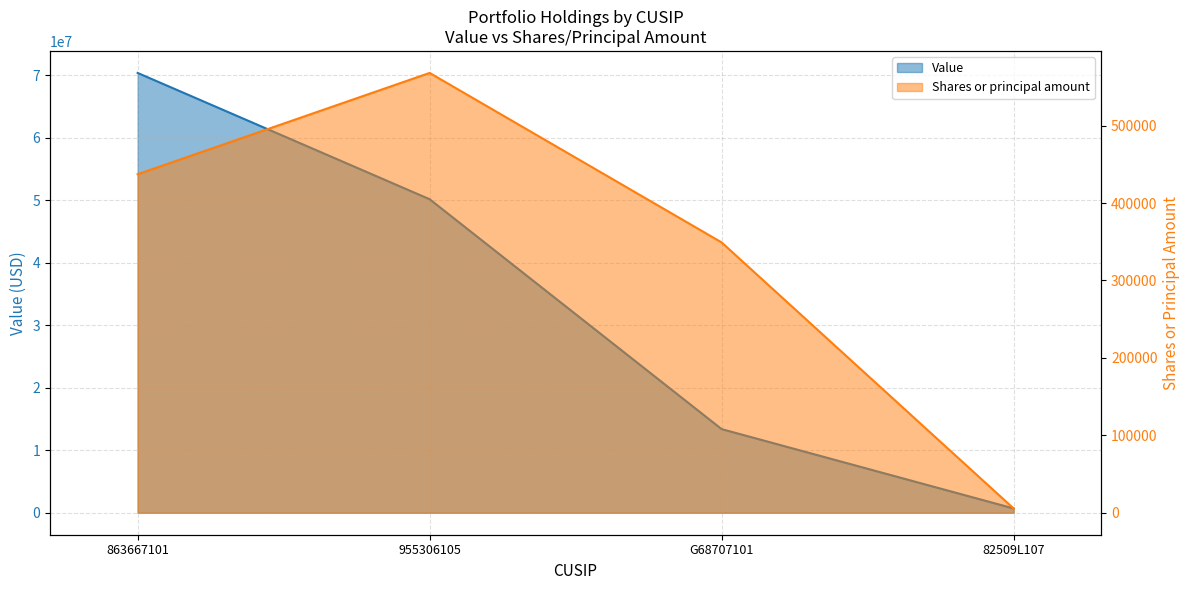

In Shares or principal amount, how many points are higher than both neighbors (excluding endpoints)?

1